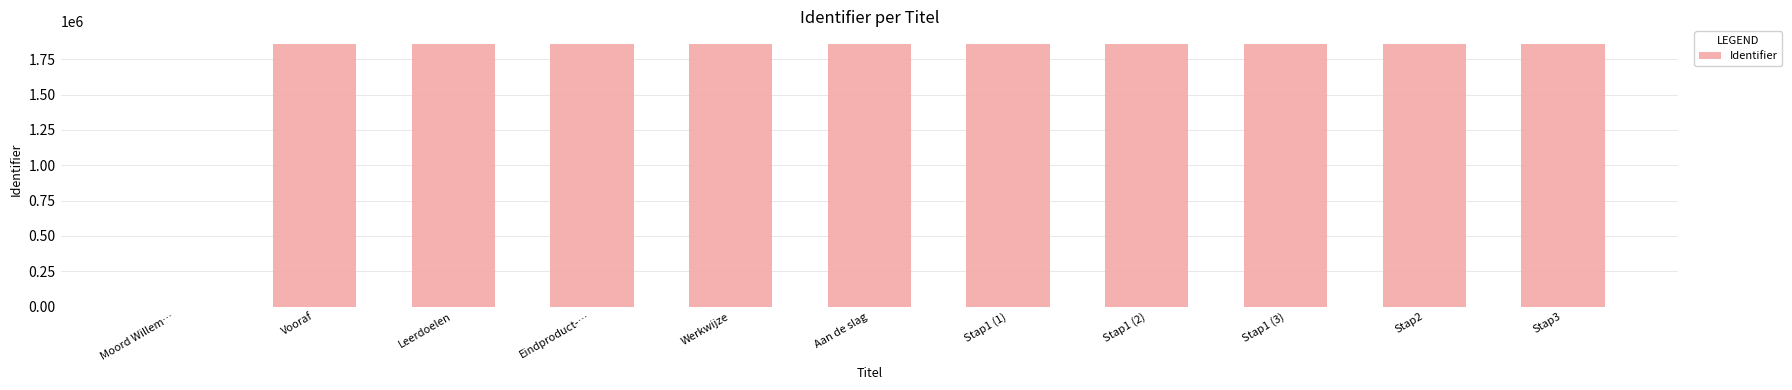

What is the sum of all values?

18557436